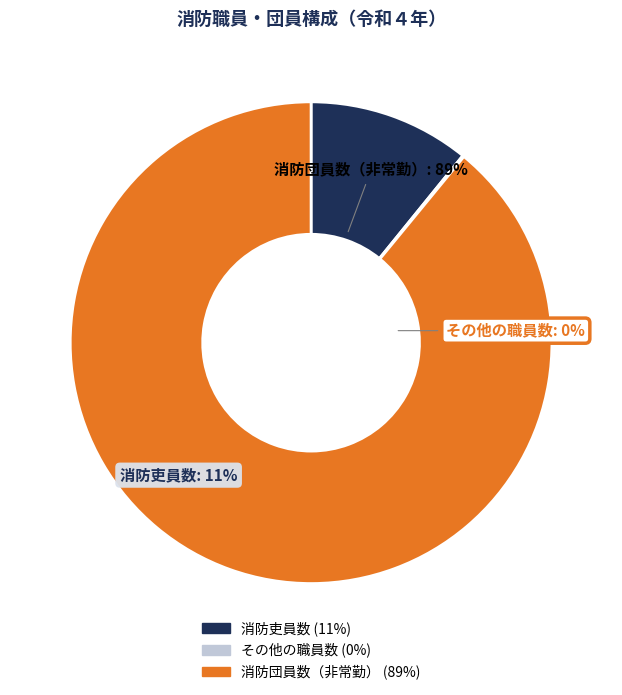

The 消防吏員数 slice represents 11% of the pie. True or false?

True